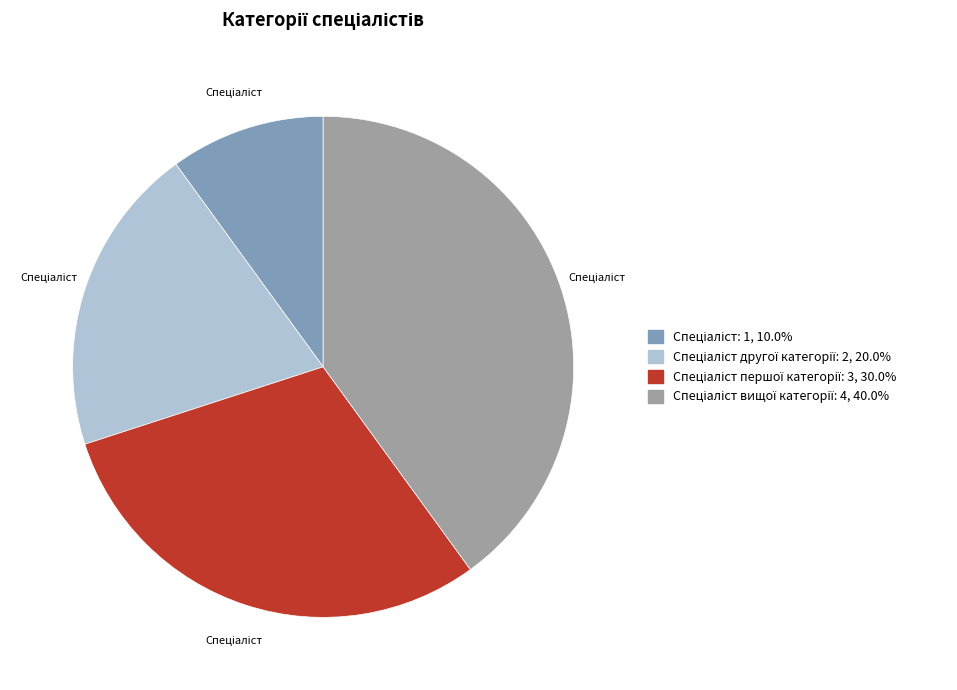

Is there a majority slice in this chart?

No